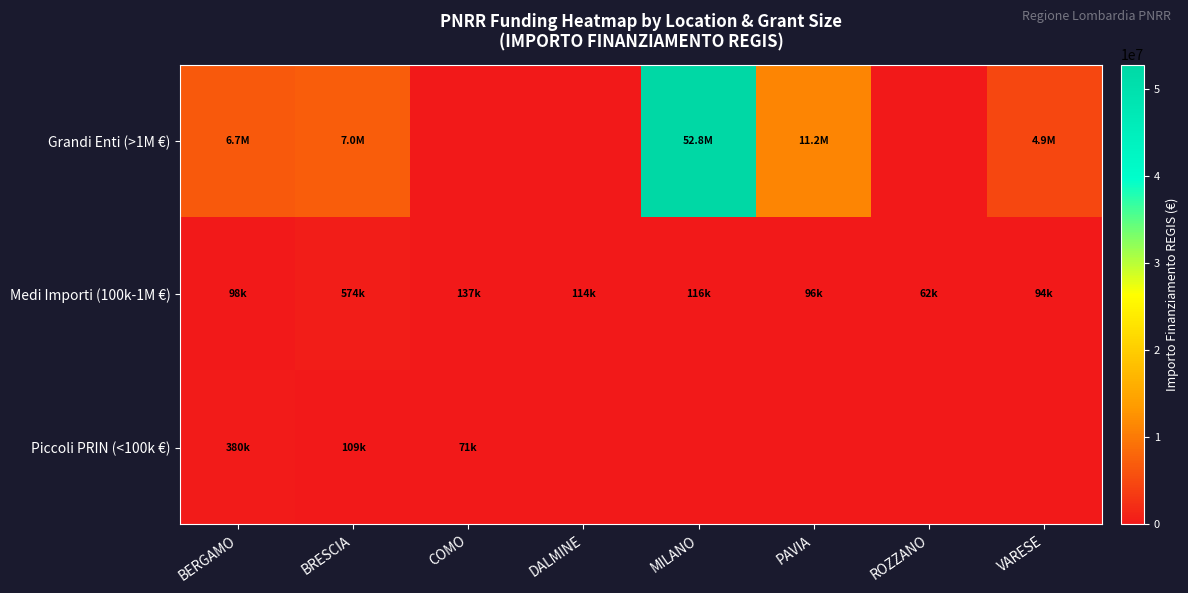

How many series are shown in this chart?

3